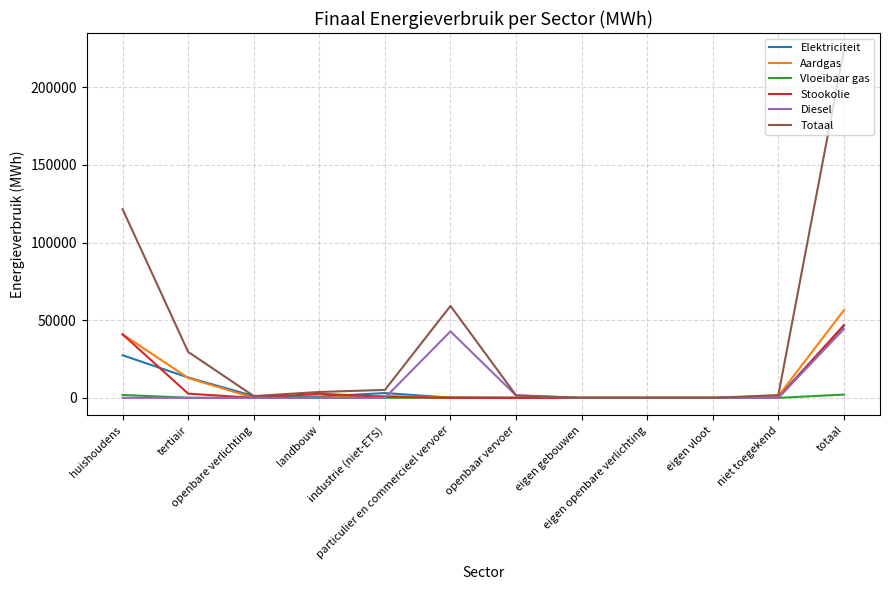

Which series has the largest total across all categories?

Totaal